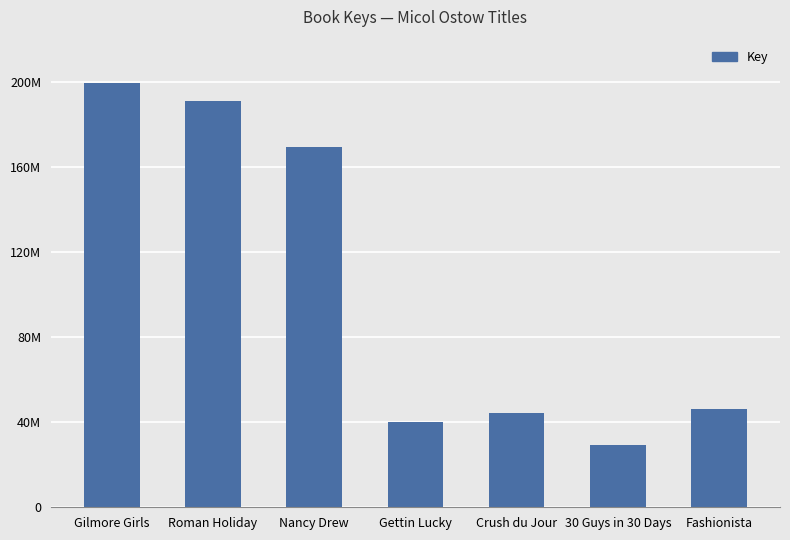

Reading left to right, transcribe all the data shown in this chart.

199520888	190940226	169283408	40179977	44264203	29155147	46461442